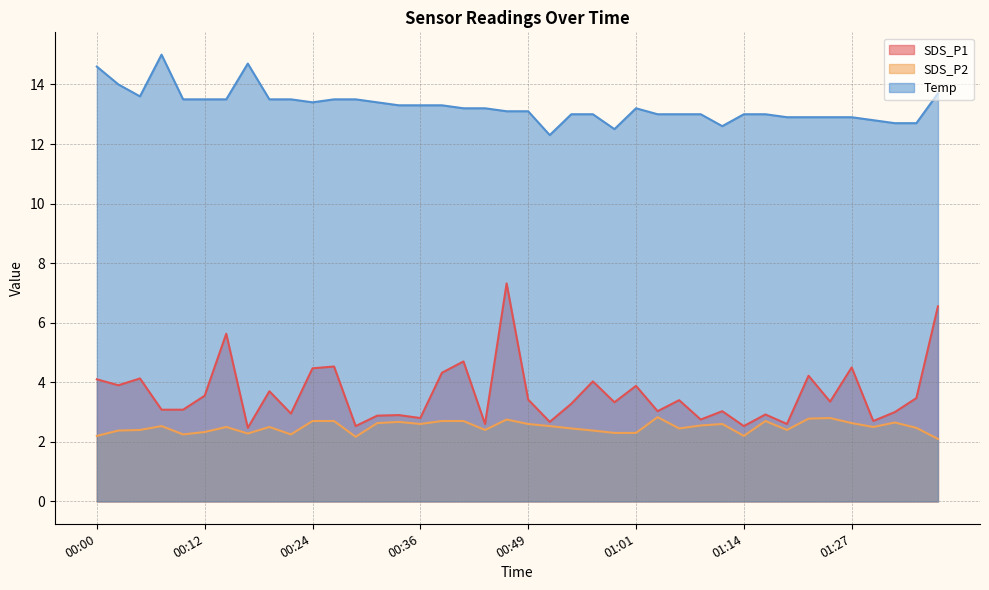

Reading left to right, extract all data points from this chart.

SDS_P1: 00:00=4.1	00:02=3.9	00:05=4.1	00:07=3.1	00:10=3.1	00:12=3.5	00:15=5.6	00:17=2.5	00:19=3.7	00:22=3.0	00:24=4.5	00:27=4.5	00:29=2.5	00:32=2.9	00:34=2.9	00:36=2.8	00:39=4.3	00:41=4.7	00:44=2.6	00:46=7.3	00:49=3.4	00:51=2.7	00:54=3.3	00:56=4.0	00:59=3.3	01:01=3.9	01:03=3.0	01:06=3.4	01:08=2.8	01:11=3.0	01:14=2.5	01:17=2.9	01:19=2.6	01:22=4.2	01:25=3.4	01:27=4.5	01:30=2.7	01:32=3.0	01:35=3.5	01:37=6.5
SDS_P2: 00:00=2.2	00:02=2.4	00:05=2.4	00:07=2.5	00:10=2.2	00:12=2.3	00:15=2.5	00:17=2.3	00:19=2.5	00:22=2.2	00:24=2.7	00:27=2.7	00:29=2.2	00:32=2.6	00:34=2.7	00:36=2.6	00:39=2.7	00:41=2.7	00:44=2.4	00:46=2.8	00:49=2.6	00:51=2.5	00:54=2.5	00:56=2.4	00:59=2.3	01:01=2.3	01:03=2.8	01:06=2.5	01:08=2.5	01:11=2.6	01:14=2.2	01:17=2.7	01:19=2.4	01:22=2.8	01:25=2.8	01:27=2.6	01:30=2.5	01:32=2.6	01:35=2.5	01:37=2.1
Temp: 00:00=14.6	00:02=14.0	00:05=13.6	00:07=15.0	00:10=13.5	00:12=13.5	00:15=13.5	00:17=14.7	00:19=13.5	00:22=13.5	00:24=13.4	00:27=13.5	00:29=13.5	00:32=13.4	00:34=13.3	00:36=13.3	00:39=13.3	00:41=13.2	00:44=13.2	00:46=13.1	00:49=13.1	00:51=12.3	00:54=13.0	00:56=13.0	00:59=12.5	01:01=13.2	01:03=13.0	01:06=13.0	01:08=13.0	01:11=12.6	01:14=13.0	01:17=13.0	01:19=12.9	01:22=12.9	01:25=12.9	01:27=12.9	01:30=12.8	01:32=12.7	01:35=12.7	01:37=13.7